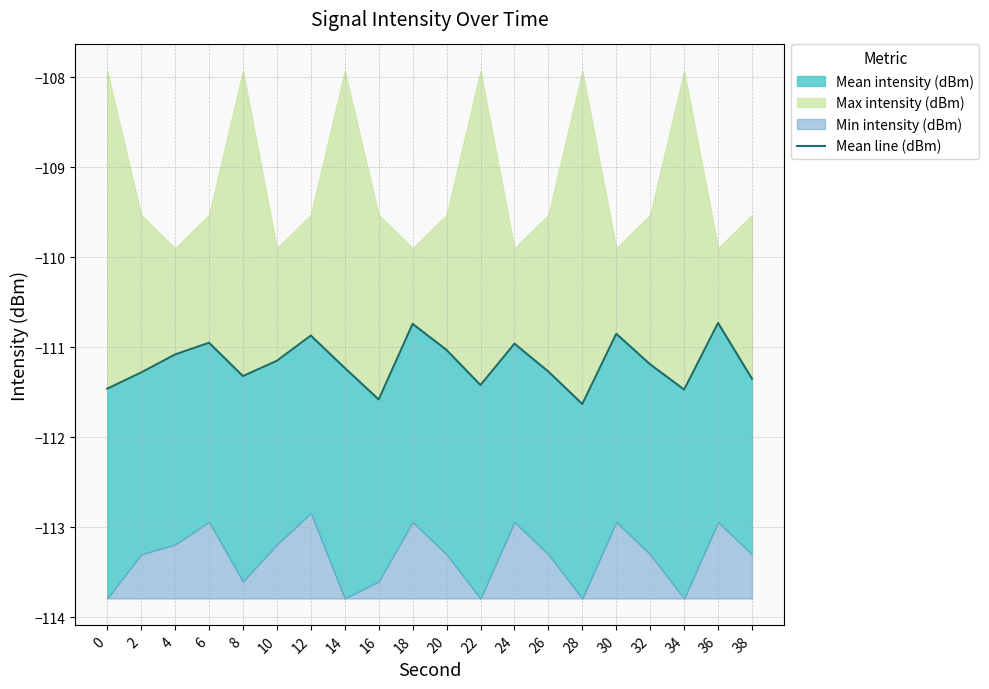

What is the difference between the maximum and minimum values?

0.9